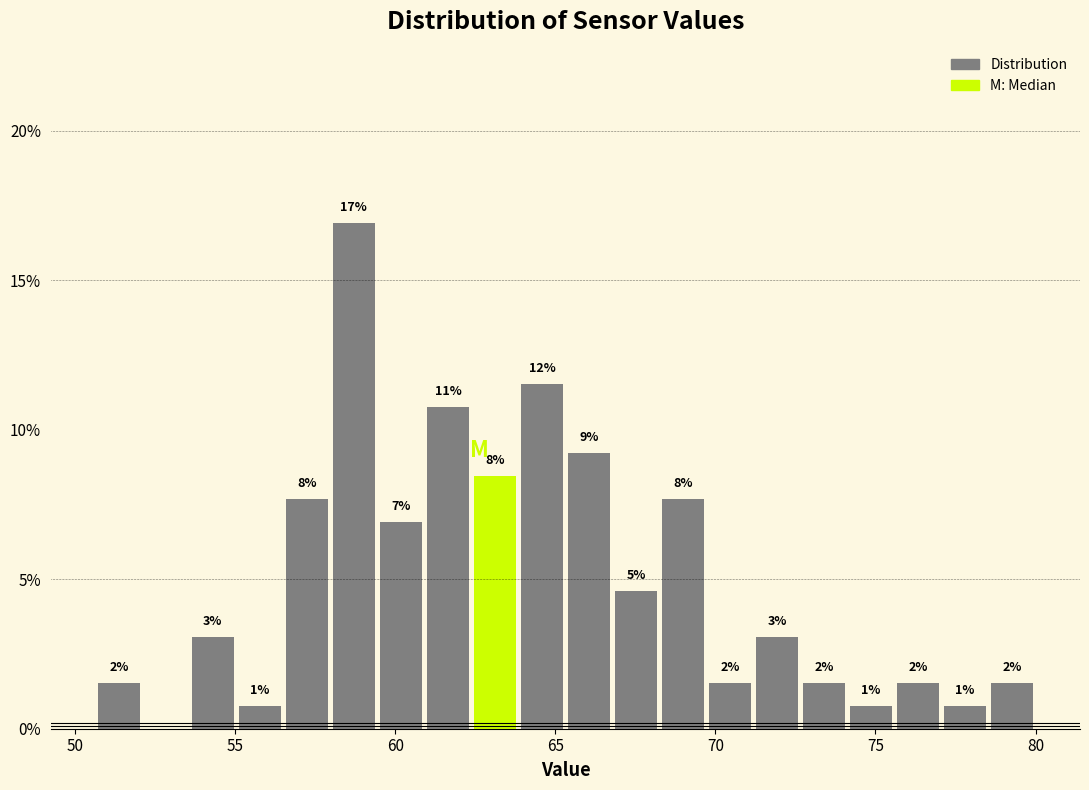

Read against the x-axis, roughly where is the centre of the tallest bar?

58.5